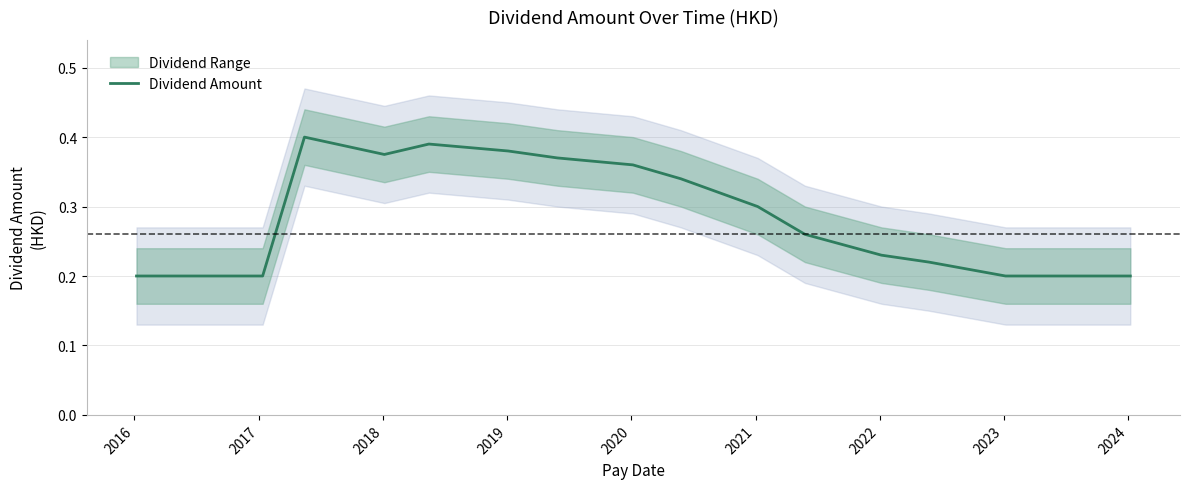

Is this an area chart (filled region under the line)?

No